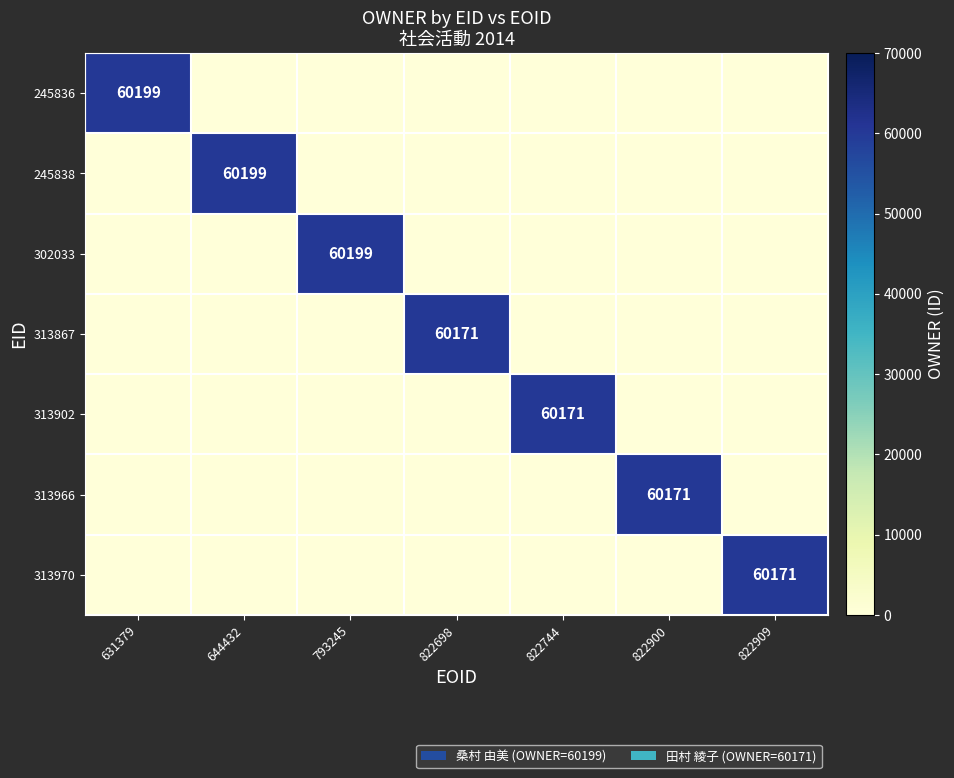

The value of 245836 at 631379 is 60199. True or false?

True